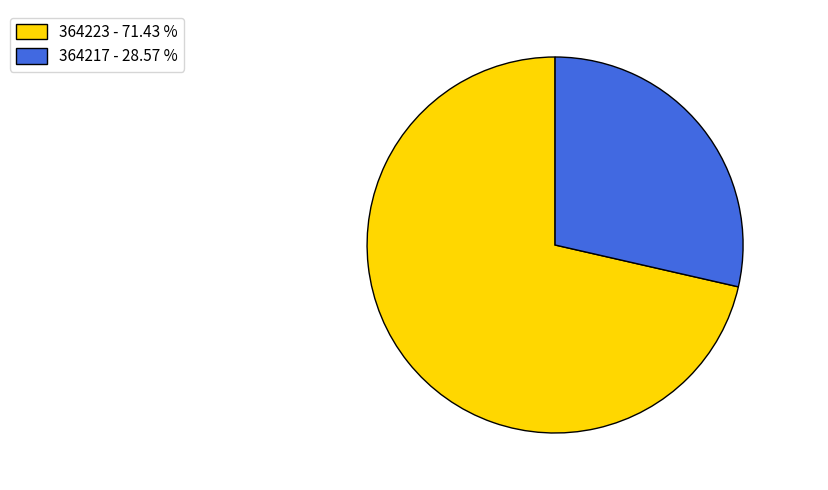

How many slices are in this pie chart?

2